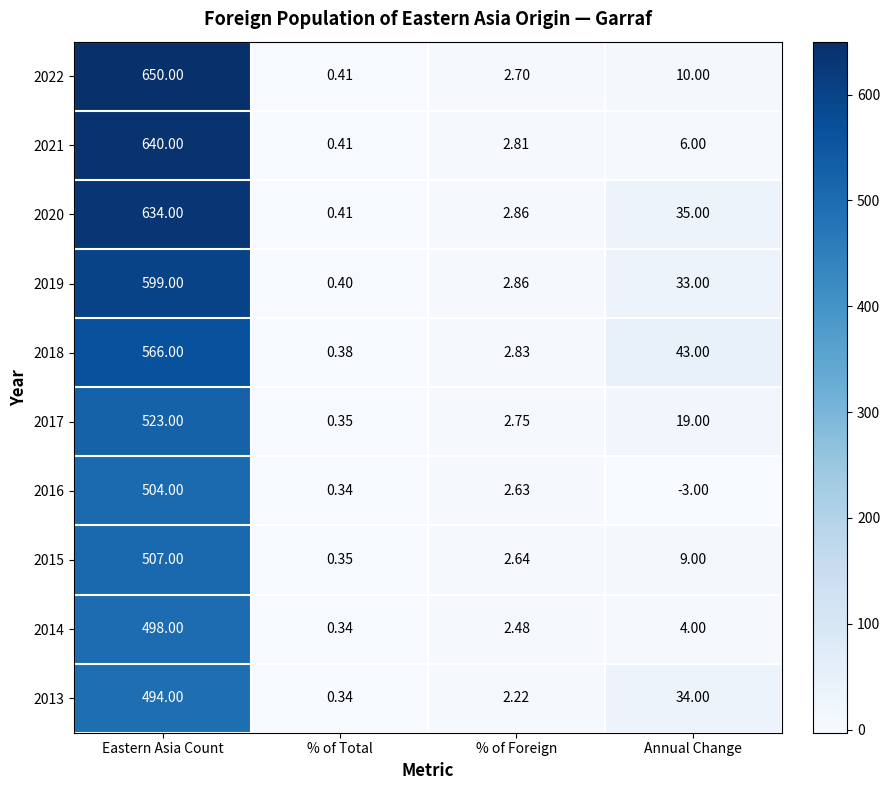

What is the total value across all series at Annual Change?

190.0